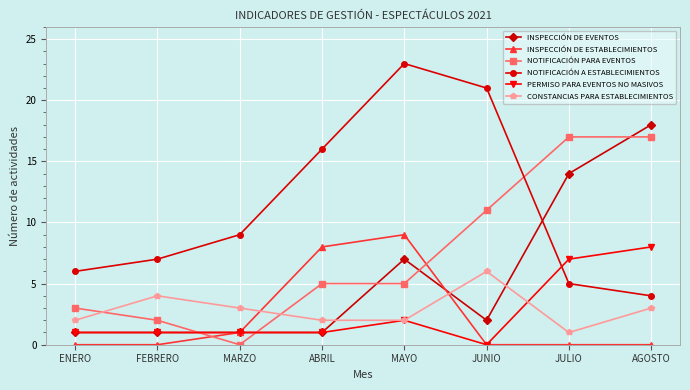

Which category has the highest value across all series?

MAYO